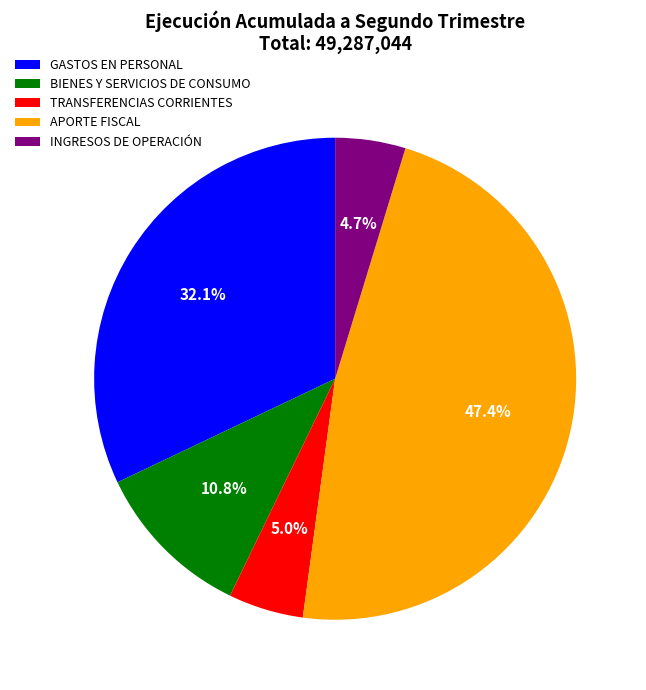

Which category has the biggest portion of the pie?

APORTE FISCAL